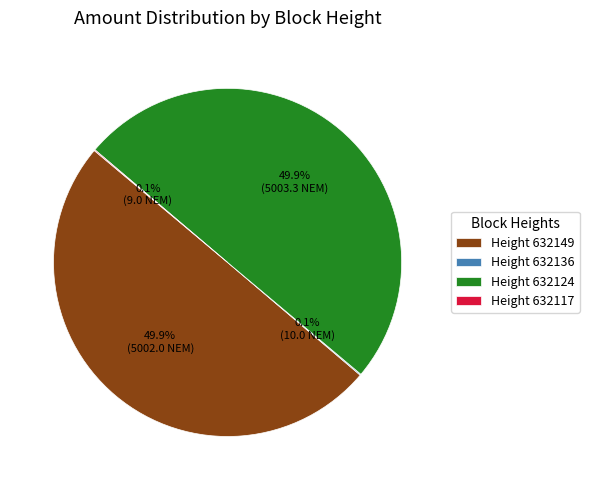

How much of the chart is everything except Height 632124?

50.1%